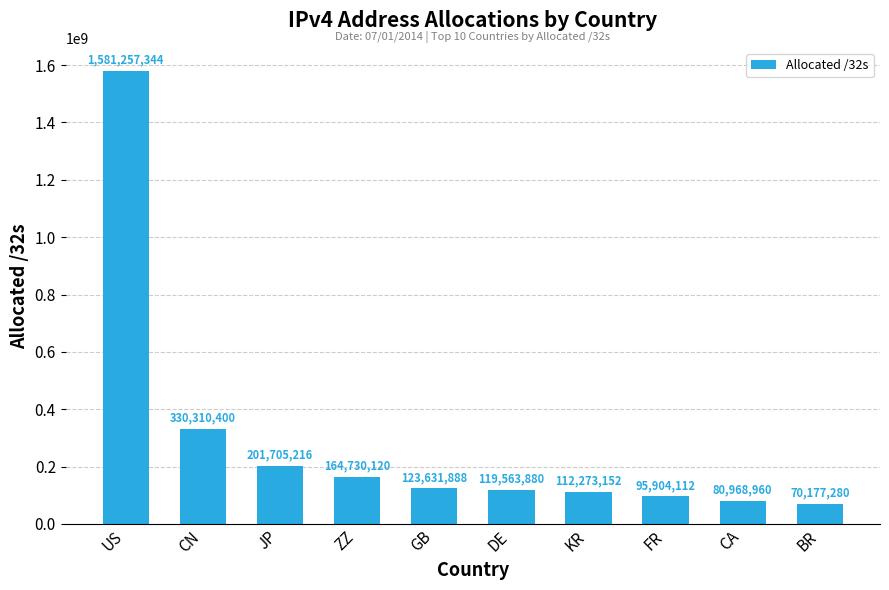

What is the sum of the values at CN and ZZ?

495040520